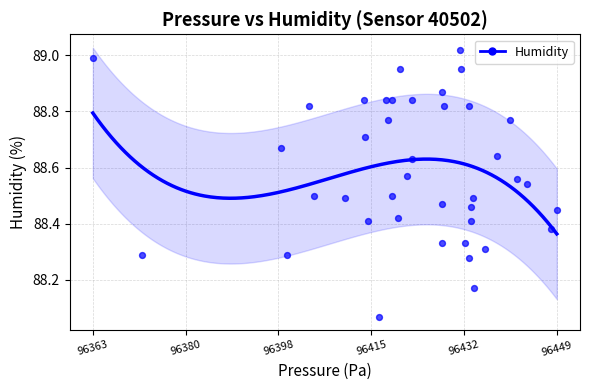

What is the range of X values (max minus min)?

86.5